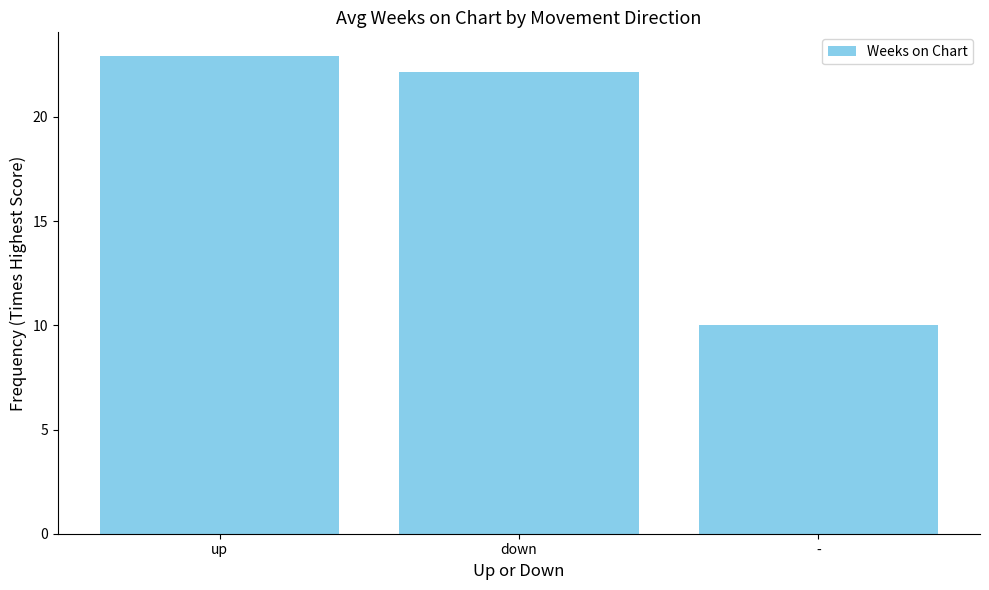

True or false: the data shows 9.0 at down.

False